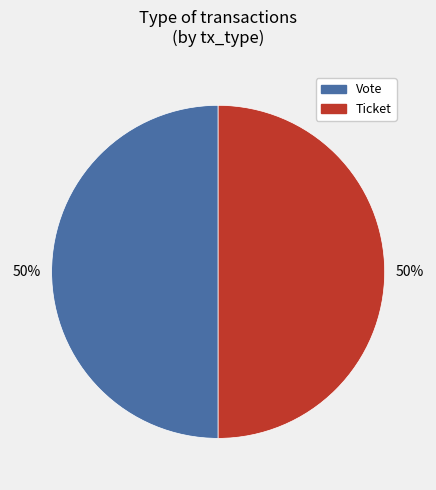

Approximately how many times larger is the value at Vote compared to Ticket?

1.0